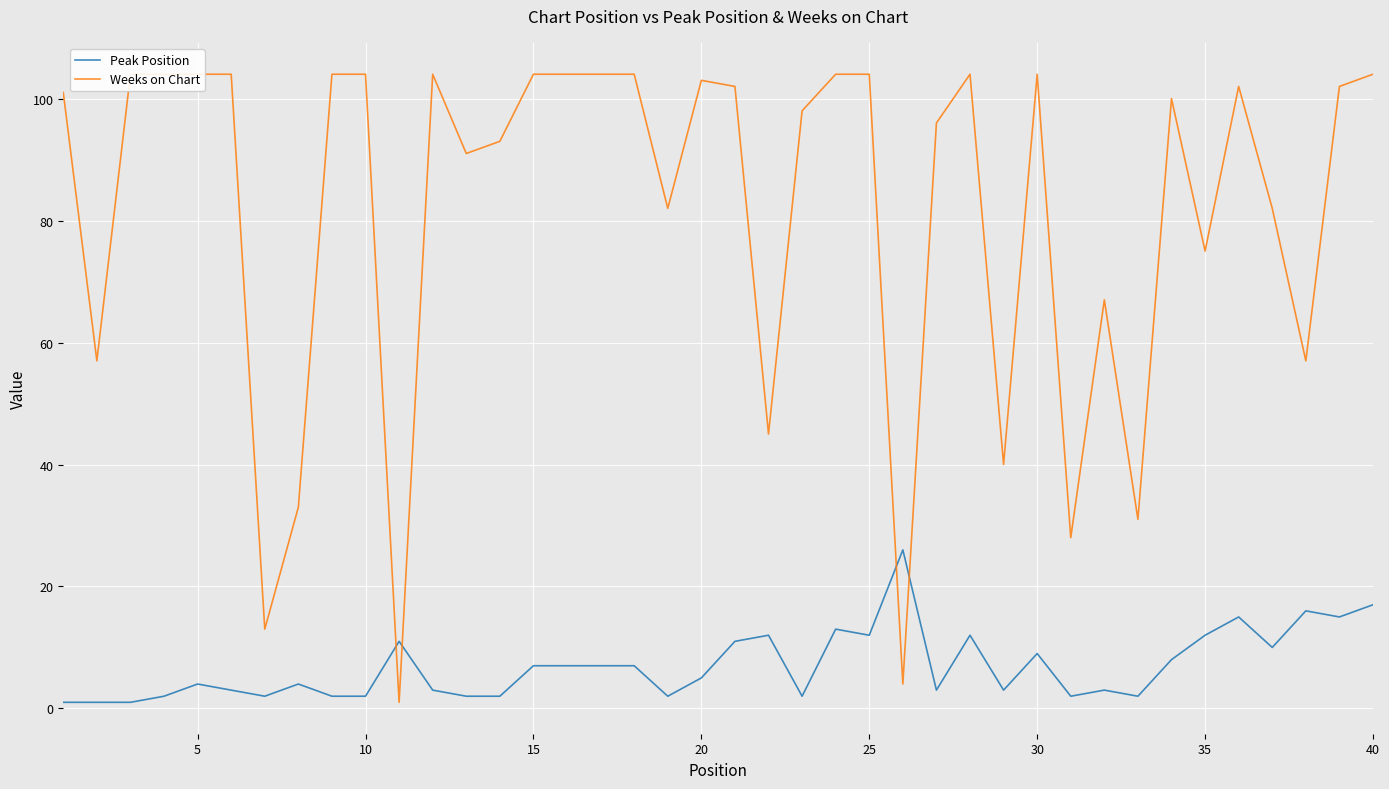

Which series has the largest range (max minus min)?

Weeks on Chart